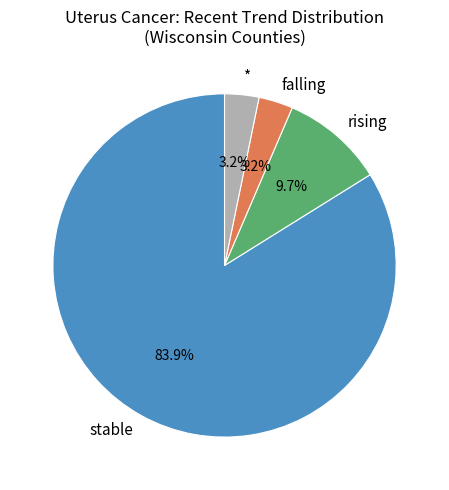

To the nearest percent, what is the average slice percentage?

25%